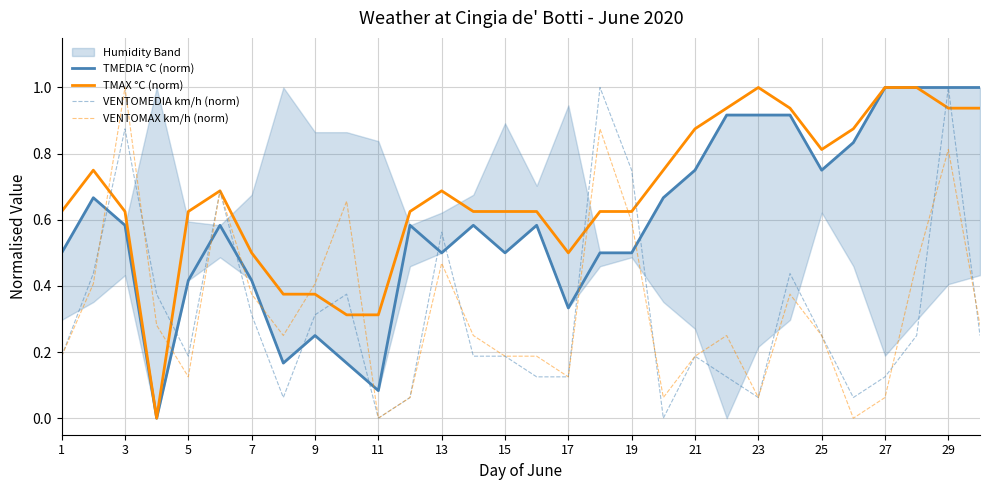

How many lines are shown in the chart?

4